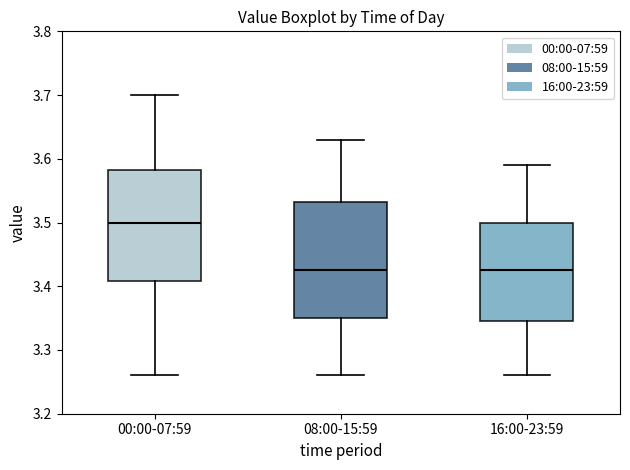

Which box's median line is the highest?

00:00-07:59